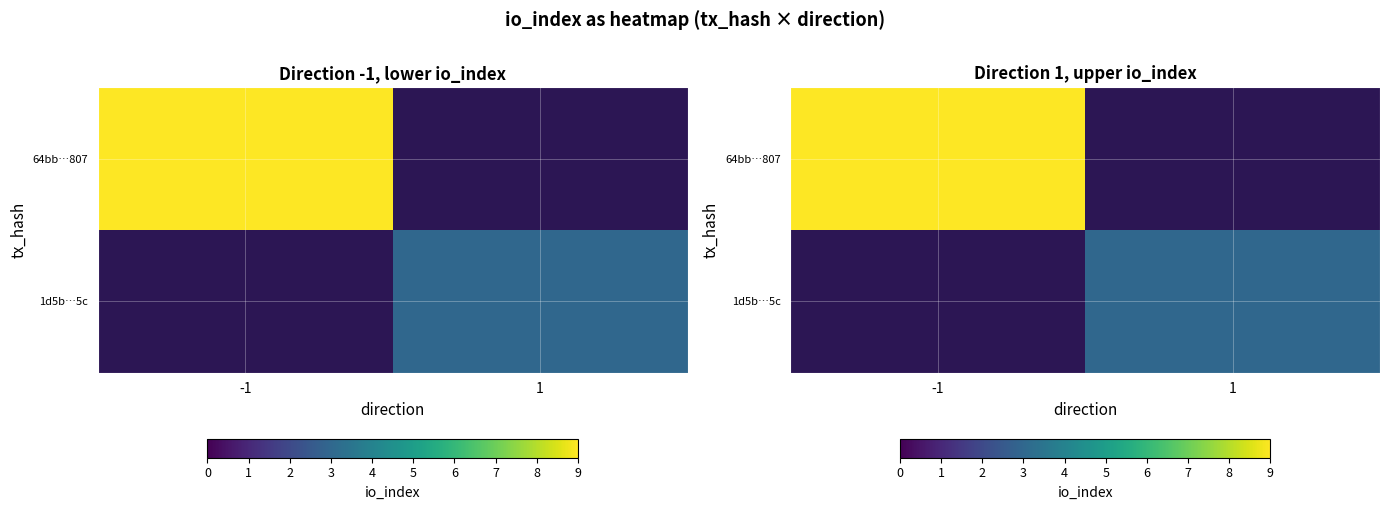

List the series in order of their peak value, highest first.

64bb…807, 1d5b…5c